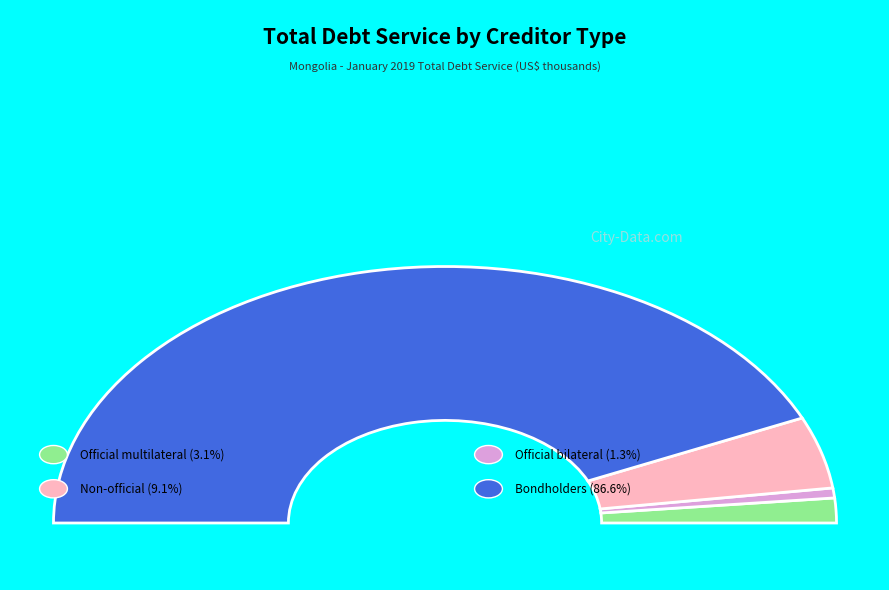

True or false: Bondholders accounts for 94% of the total.

False